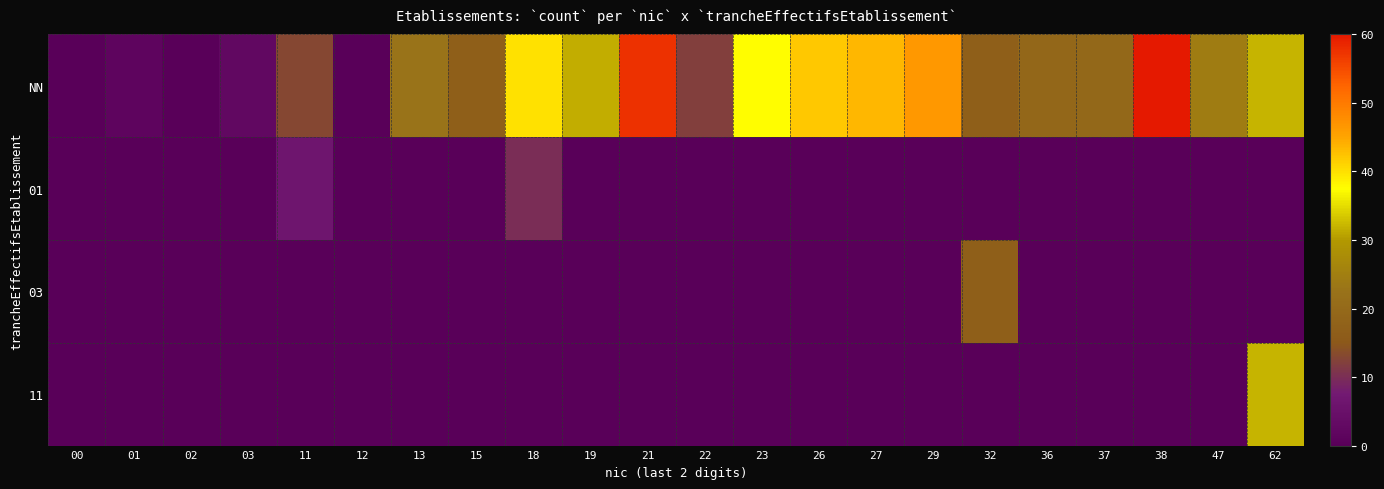

Reading left to right, what are all the values shown in this chart?

NN: 00=0.0	01=1.5	02=0.0	03=2.5	11=13.0	12=0.0	13=22.5	15=17.0	18=40.0	19=31.5	21=57.5	22=12.0	23=37.5	26=42.0	27=43.5	29=46.5	32=17.0	36=19.0	37=19.5	38=60.0	47=24.5	62=32.0
01: 00=0.0	01=0.0	02=0.0	03=0.0	11=6.5	12=0.0	13=0.0	15=0.0	18=10.0	19=0.0	21=0.0	22=0.0	23=0.0	26=0.0	27=0.0	29=0.0	32=0.0	36=0.0	37=0.0	38=0.0	47=0.0	62=0.0
03: 00=0.0	01=0.0	02=0.0	03=0.0	11=0.0	12=0.0	13=0.0	15=0.0	18=0.0	19=0.0	21=0.0	22=0.0	23=0.0	26=0.0	27=0.0	29=0.0	32=17.0	36=0.0	37=0.0	38=0.0	47=0.0	62=0.0
11: 00=0.0	01=0.0	02=0.0	03=0.0	11=0.0	12=0.0	13=0.0	15=0.0	18=0.0	19=0.0	21=0.0	22=0.0	23=0.0	26=0.0	27=0.0	29=0.0	32=0.0	36=0.0	37=0.0	38=0.0	47=0.0	62=32.0